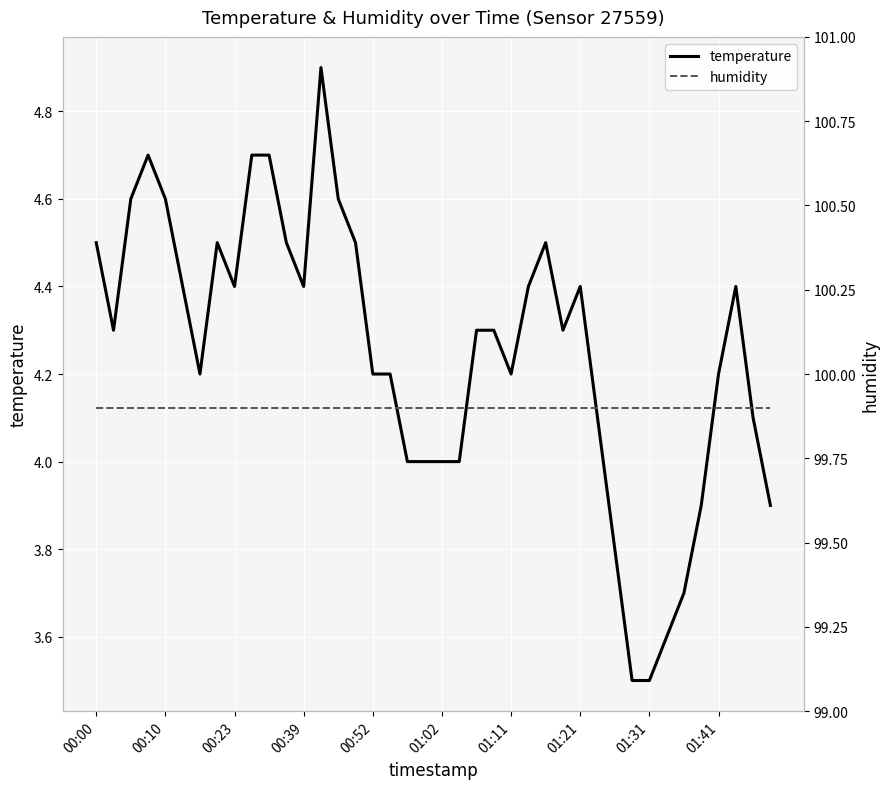

The value of temperature at 01:21 is 6.5. True or false?

False